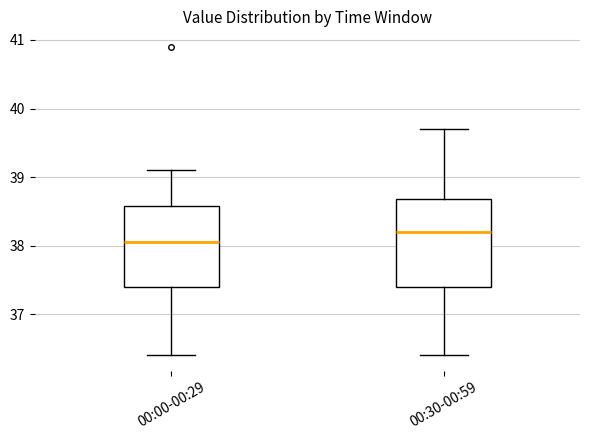

Which box has the highest median line?

00:30-00:59